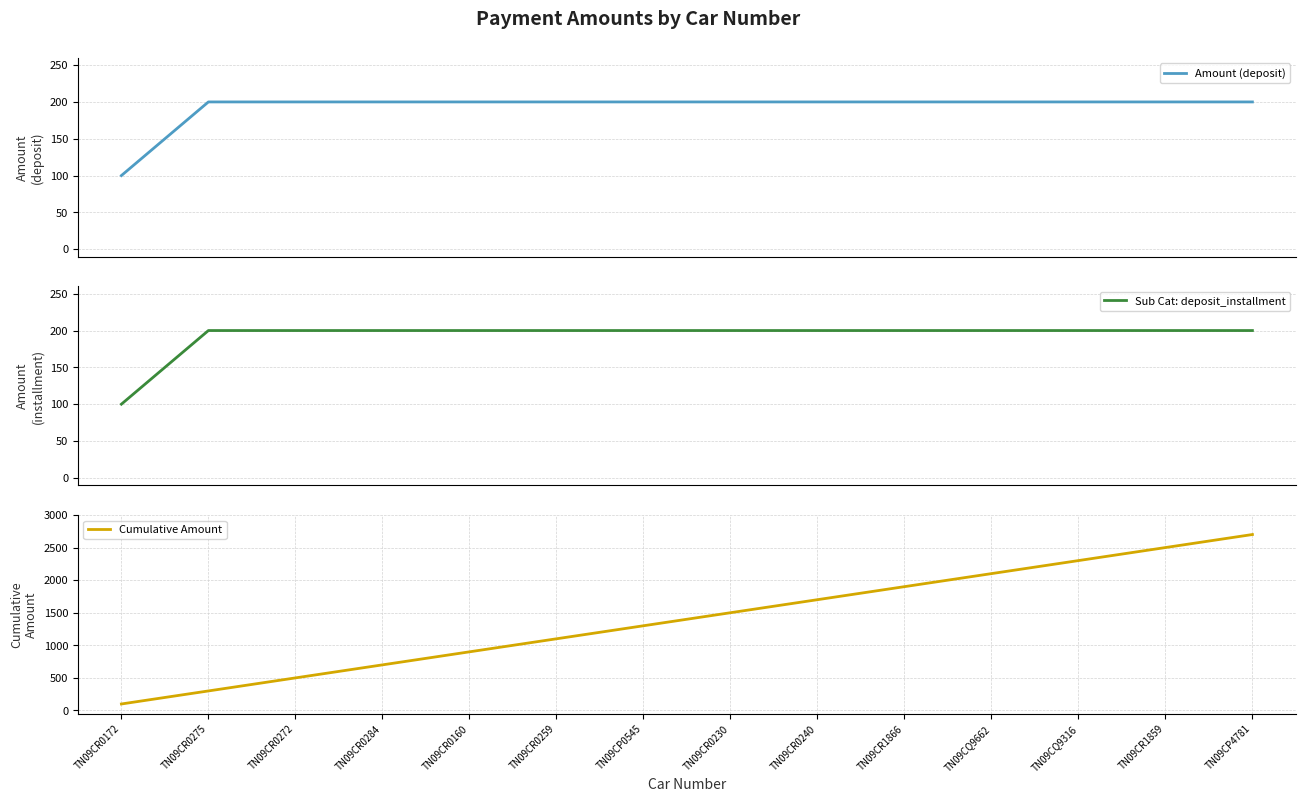

At which category does the chart reach its minimum across all series?

TN09CR0172